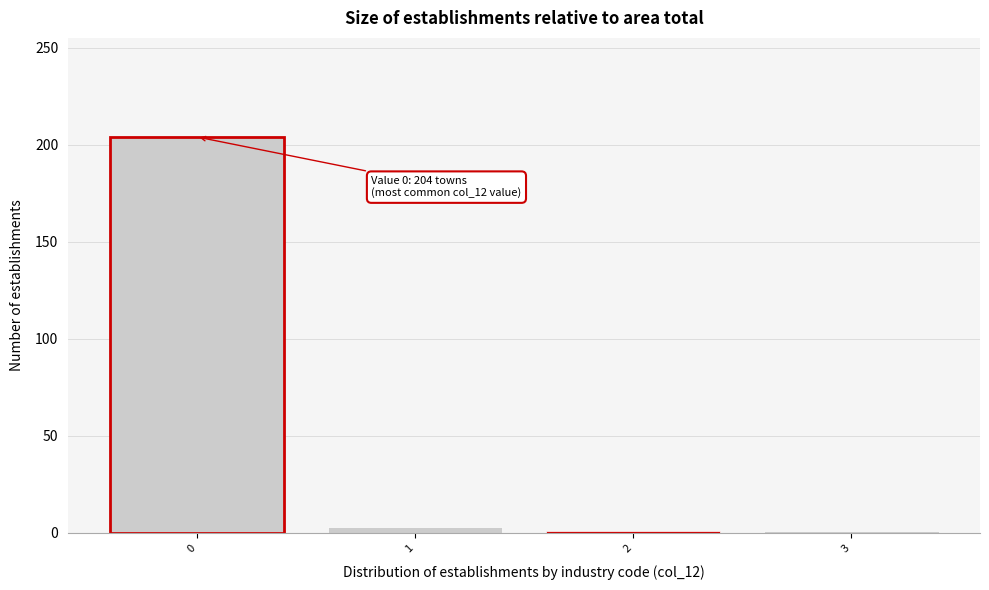

Over which range of the x-axis is the bar tallest?

-0.5 to 0.5